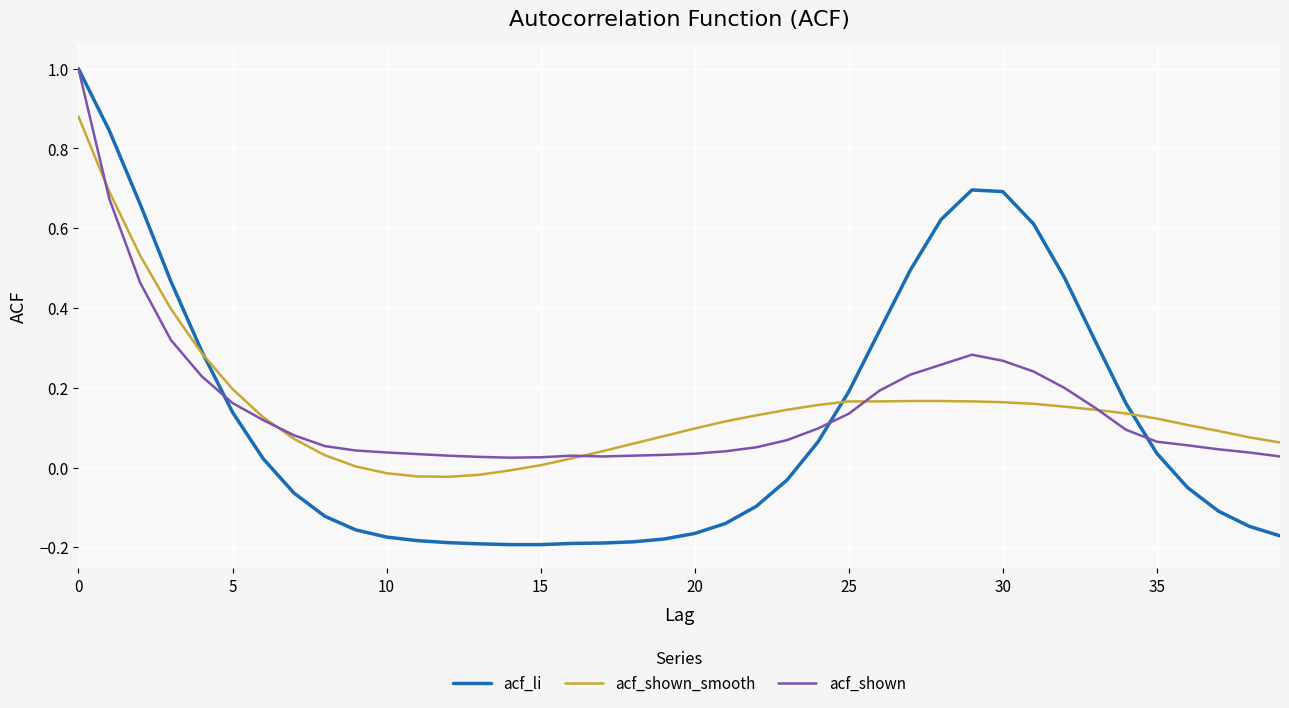

Is this an area chart (filled region under the line)?

No